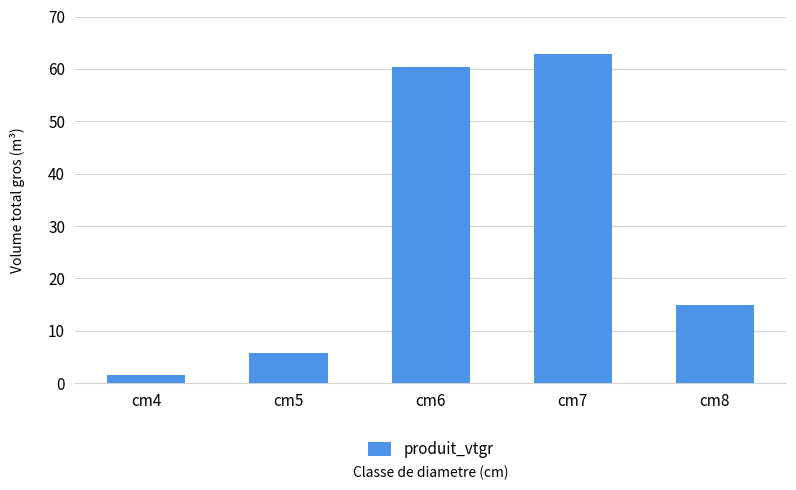

Rank the categories by value from lowest to highest.

cm4, cm5, cm8, cm6, cm7